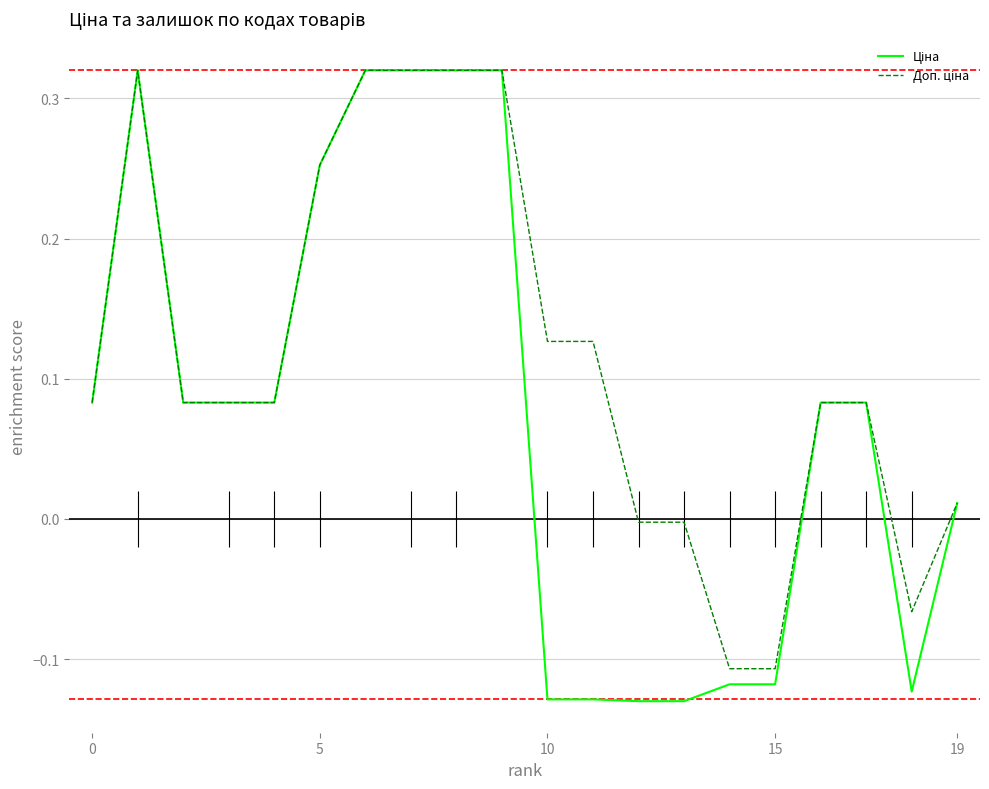

Which series changed the most between 5 and 6?

Ціна